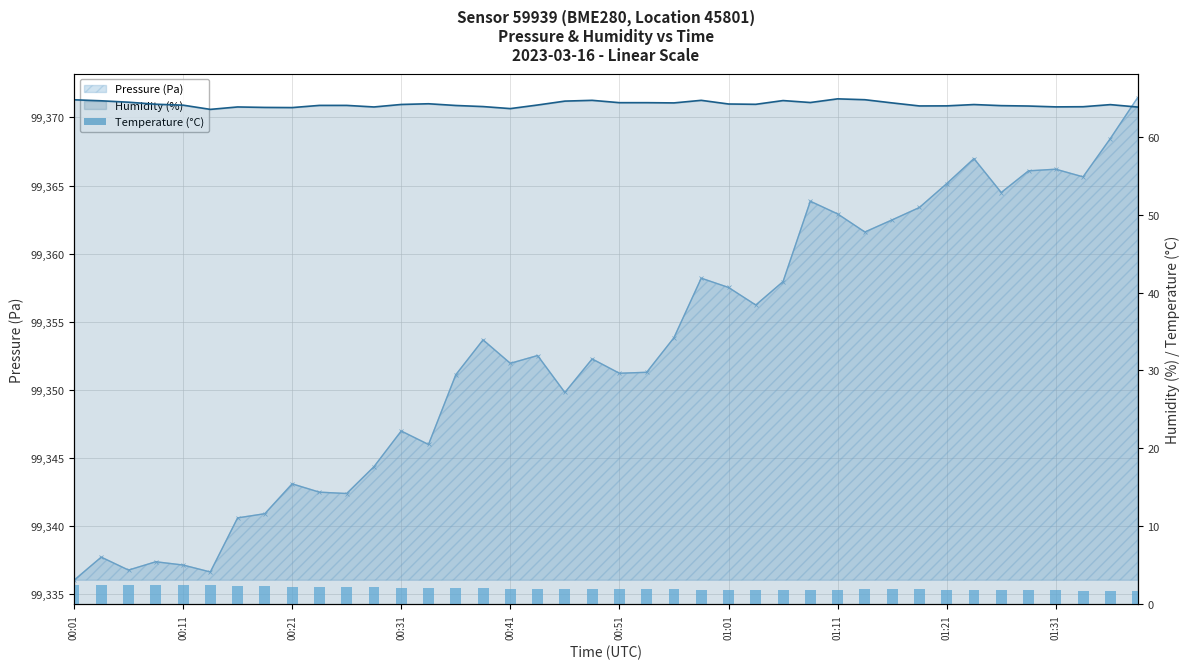

Are the bars horizontal?

No